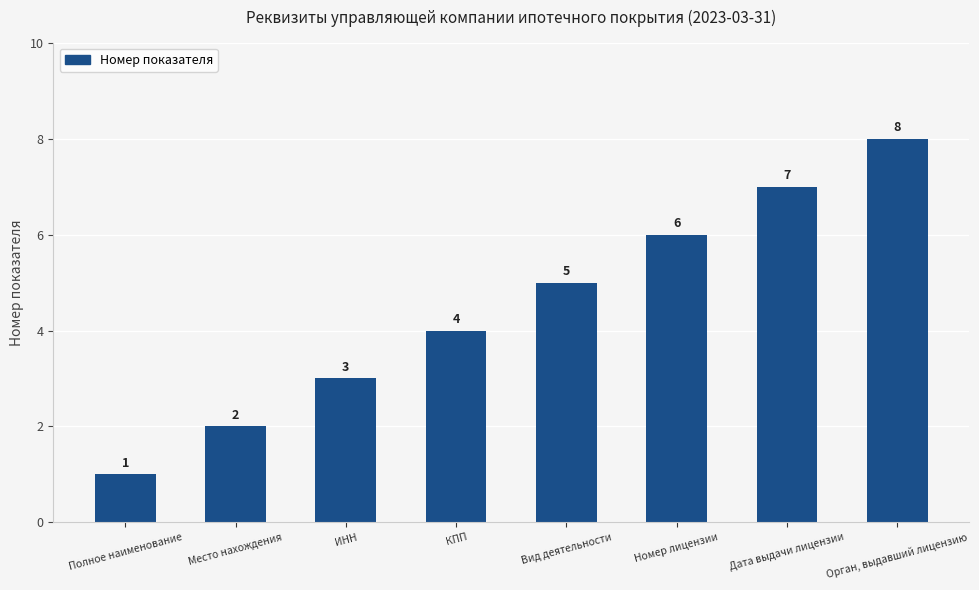

What is the sum of the values at Полное наименование and Орган, выдавший лицензию?

9